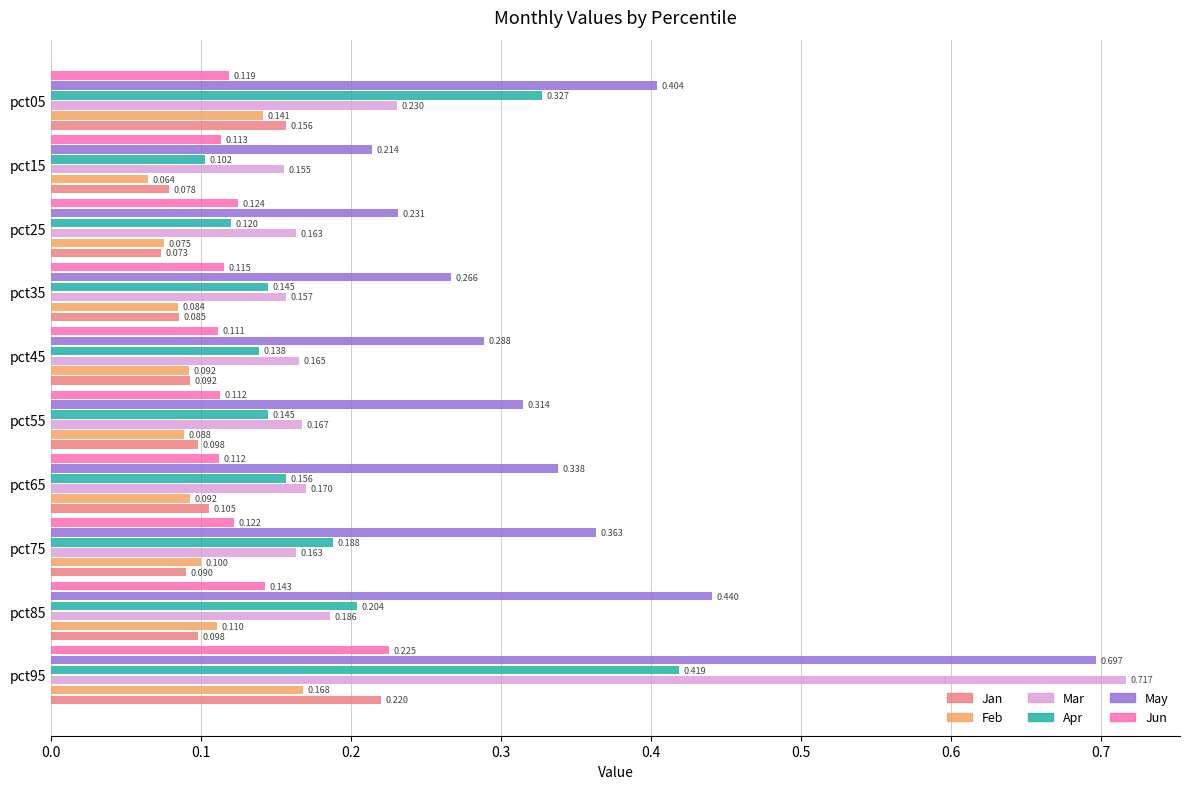

Which series has the largest total across all categories?

May